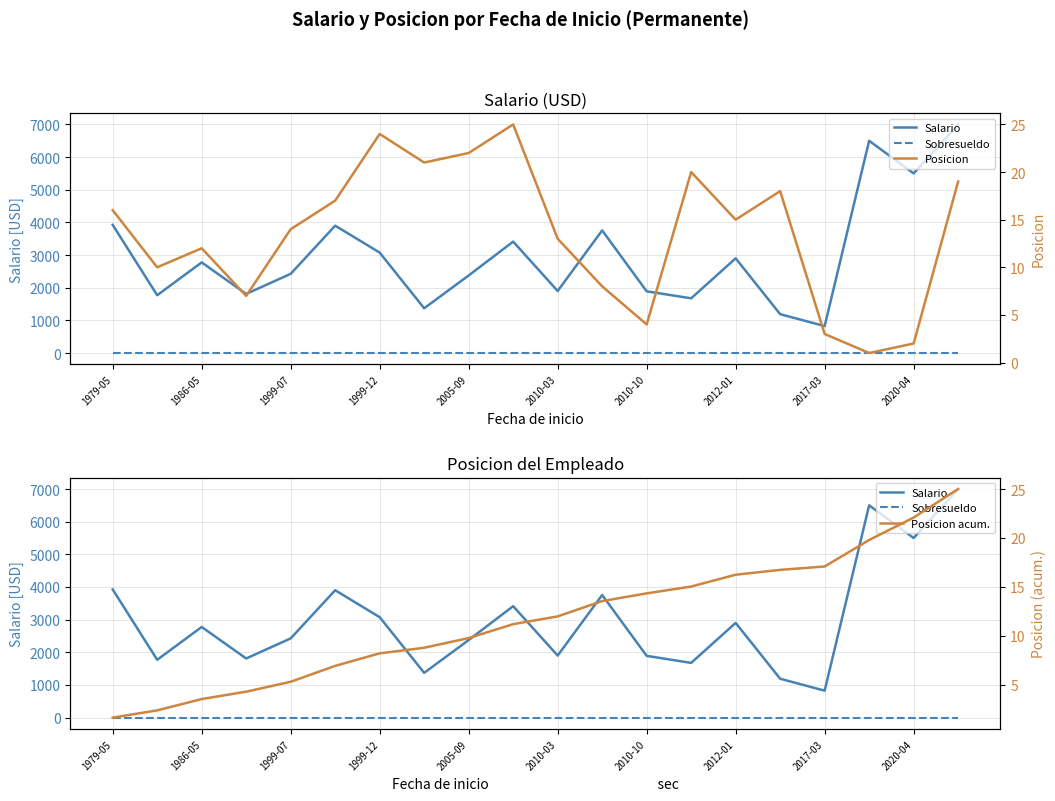

Is the value of Sobresueldo at 1986-05 greater than the value of Posicion at 1986-05?

No